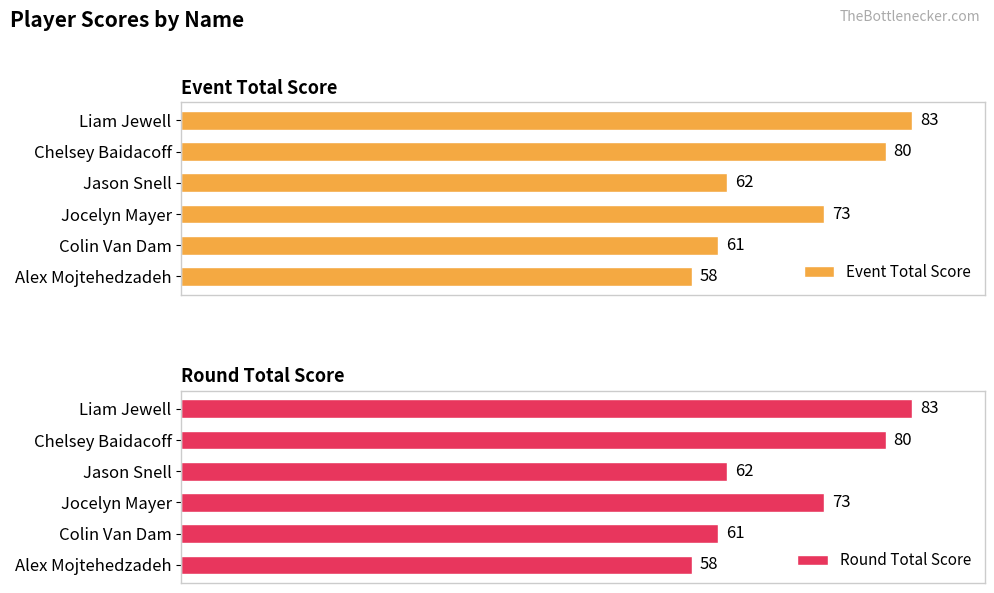

How many bars are there in total?

12